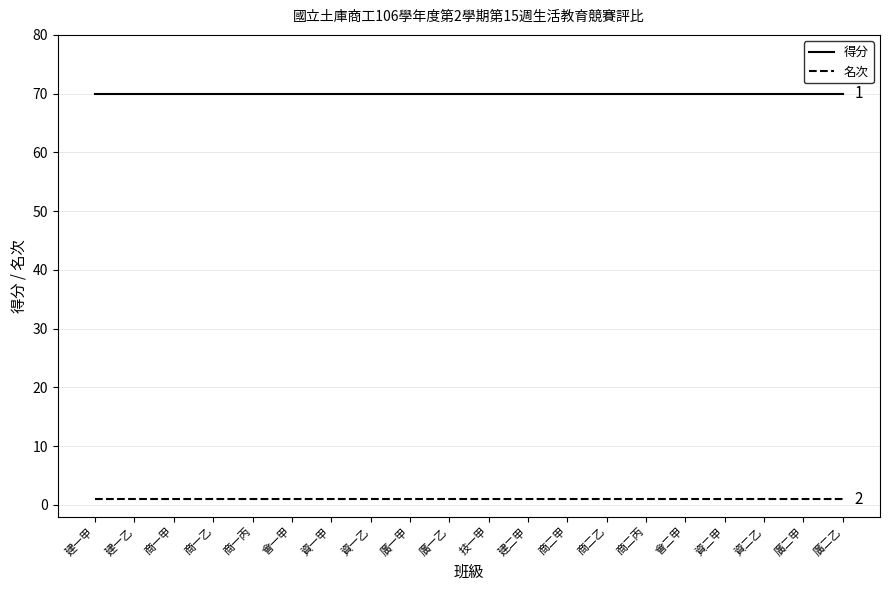

True or false: 得分 and 名次 cross at least once.

False